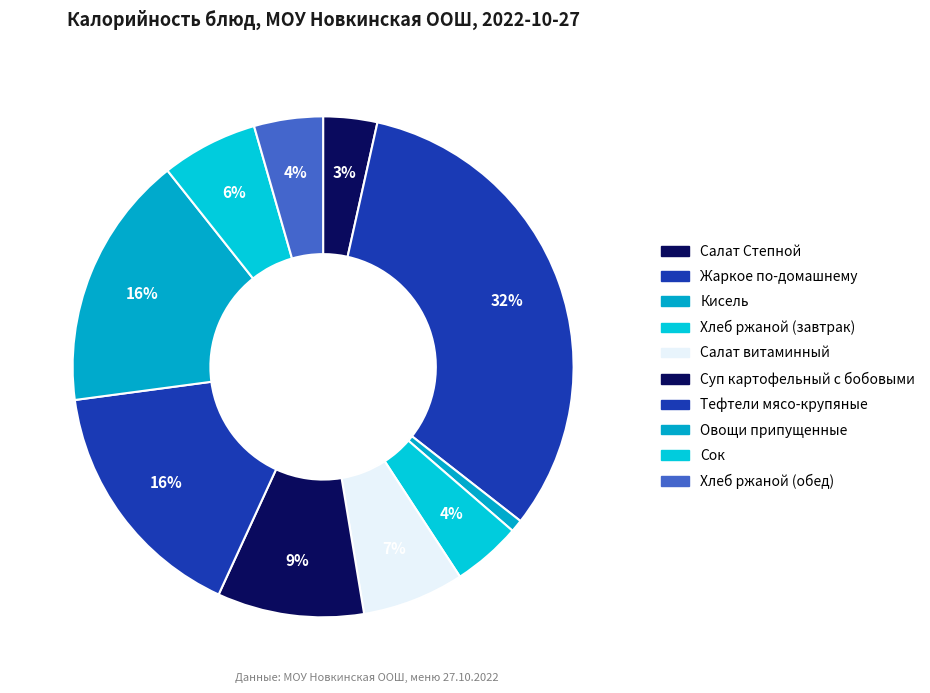

Does Жаркое по-домашнему represent more than half of the total?

No